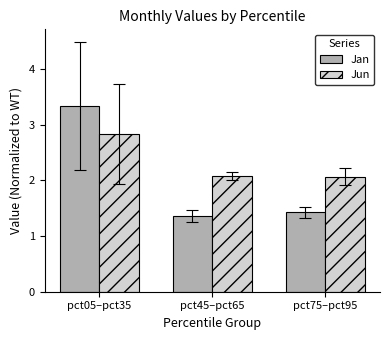

What position from the left is pct05–pct35?

1